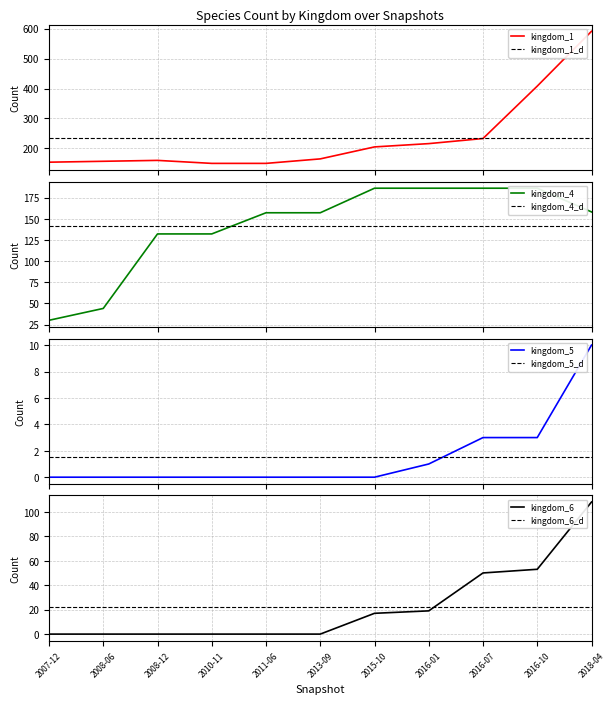

What is the spread (max minus min) of values at 2016-07?

230